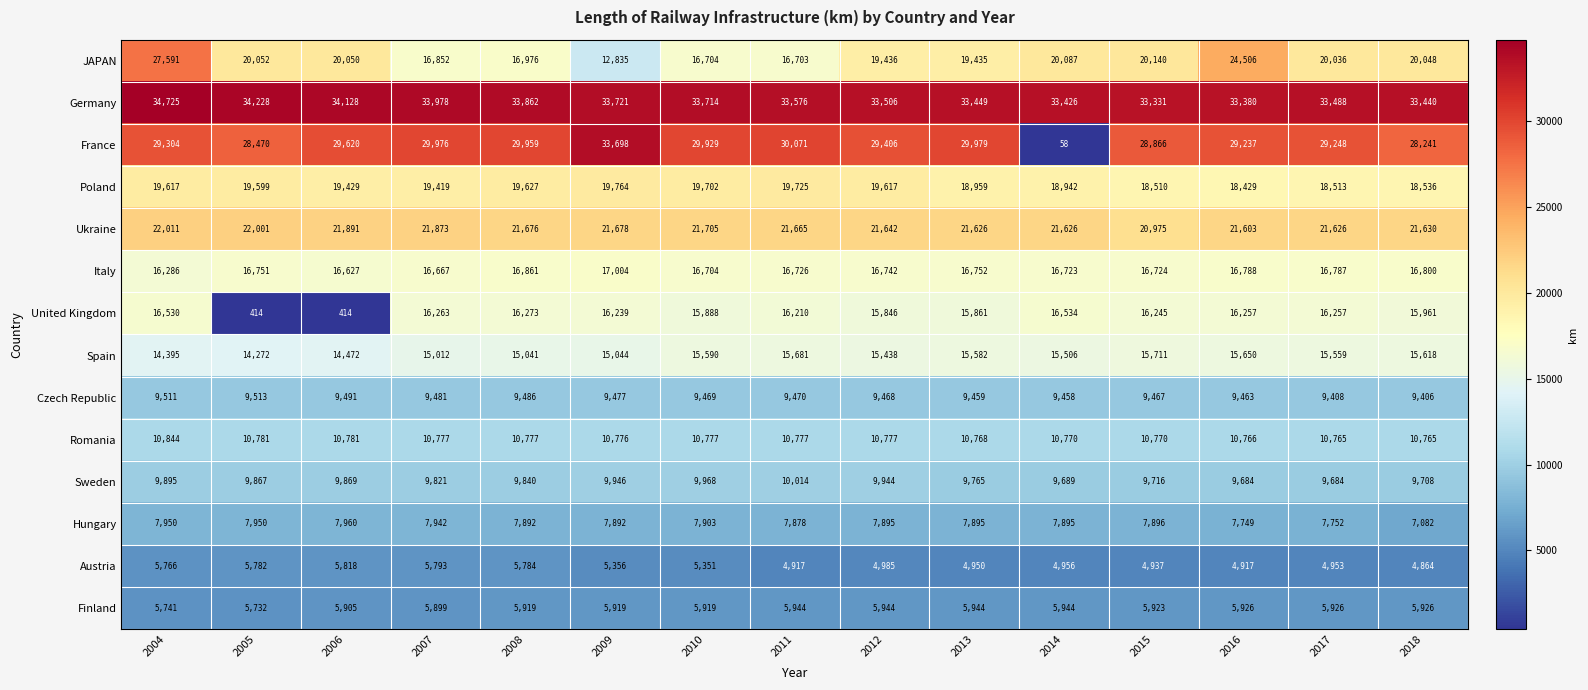

Which series has the widest spread of values?

France